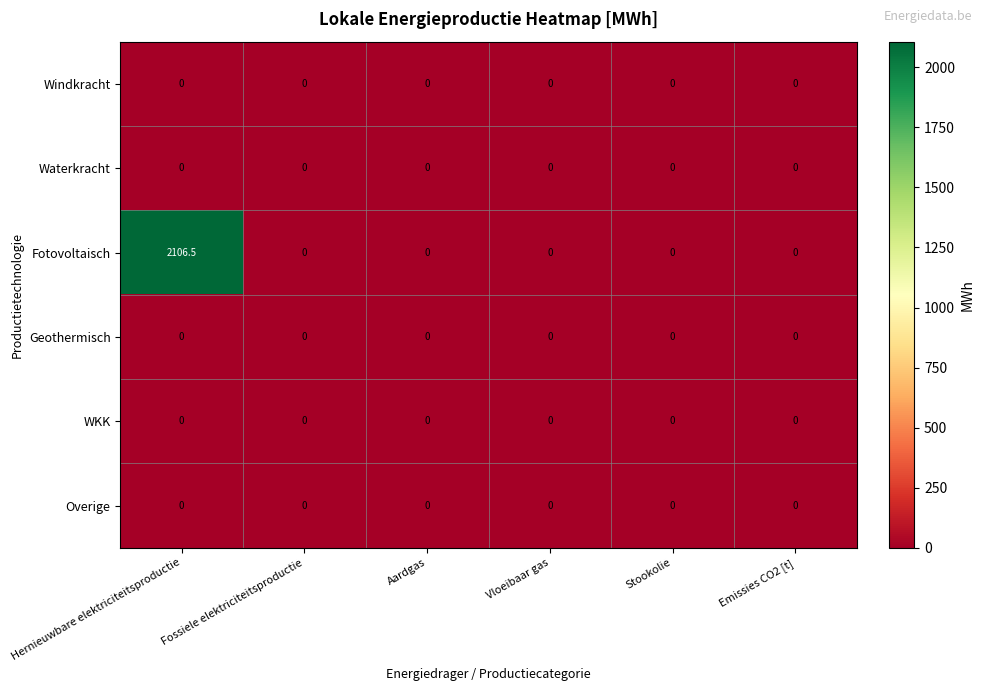

Is it true that Fotovoltaisch equals -1026.7 at Vloeibaar gas?

False